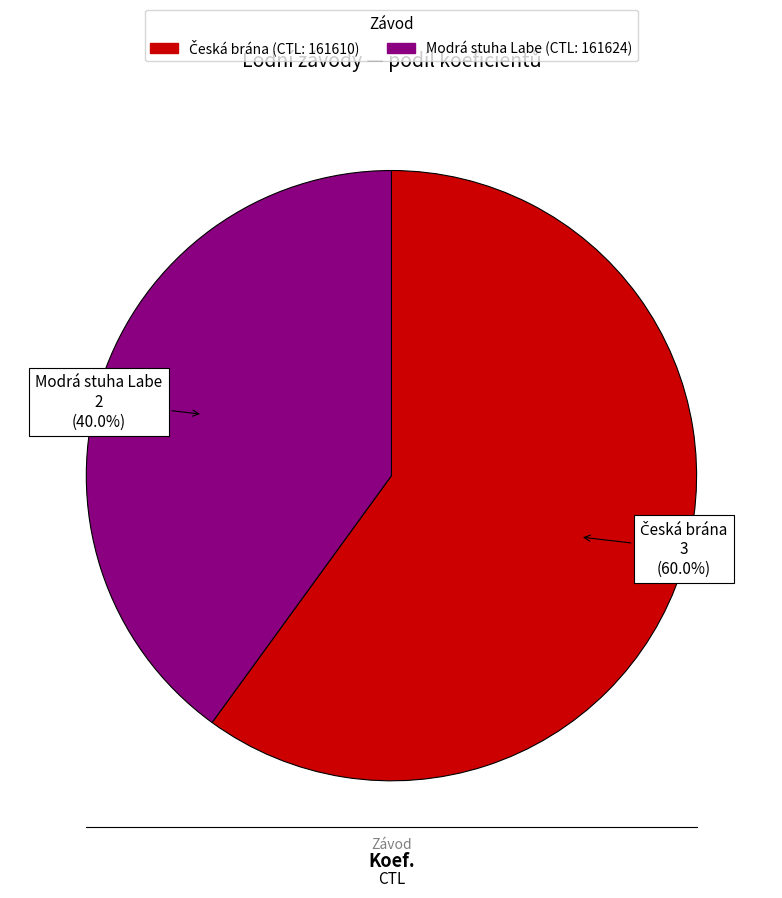

Is there a majority slice in this chart?

Yes